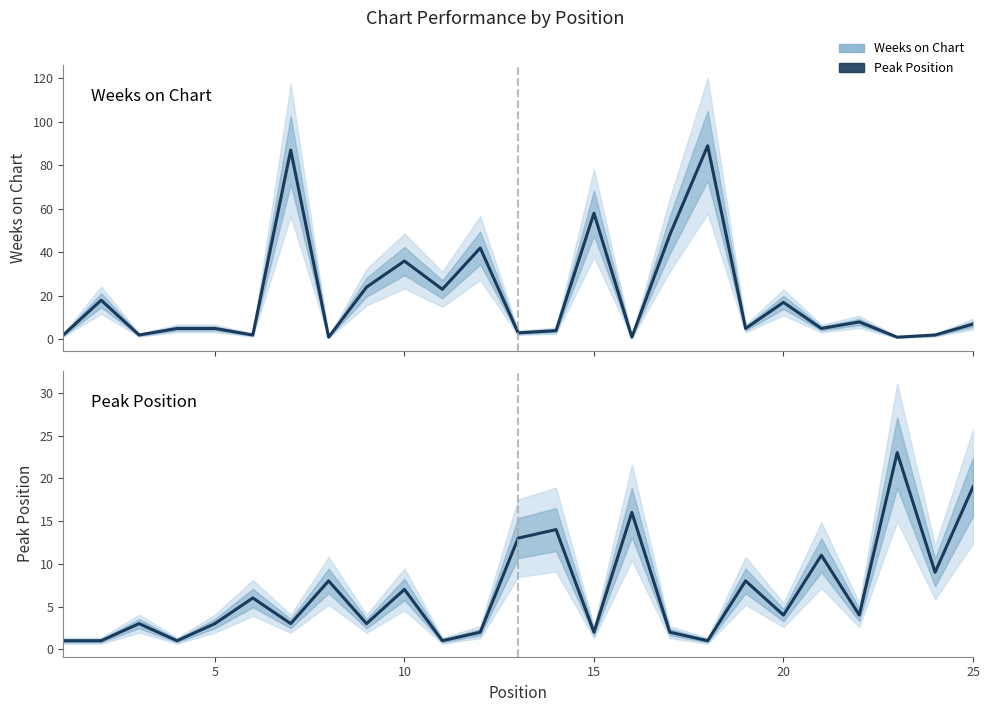

Reading left to right, list all the values displayed in this chart.

Weeks on Chart: 2	18	2	5	5	2	87	1	24	36	23	42	3	4	58	1	48	89	5	17	5	8	1	2	7
Peak Position: 1	1	3	1	3	6	3	8	3	7	1	2	13	14	2	16	2	1	8	4	11	4	23	9	19